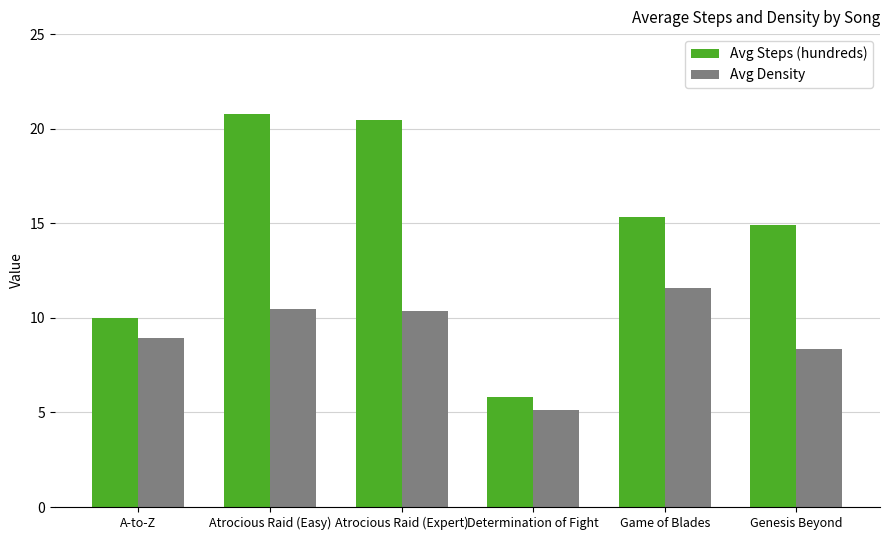

What is the difference between the highest and lowest values at Determination of Fight?

0.7